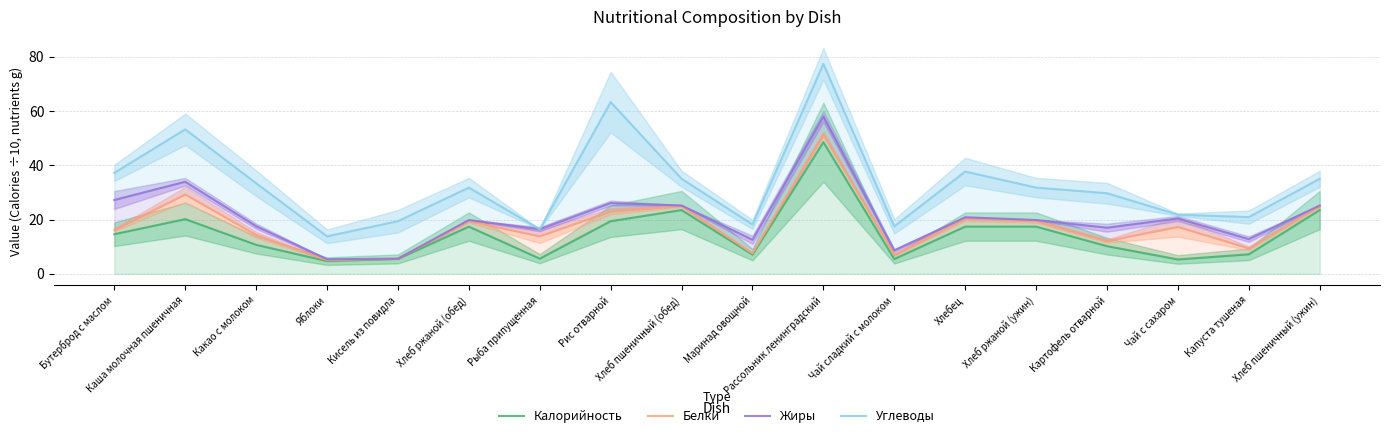

Which series has the largest range (max minus min)?

Углеводы